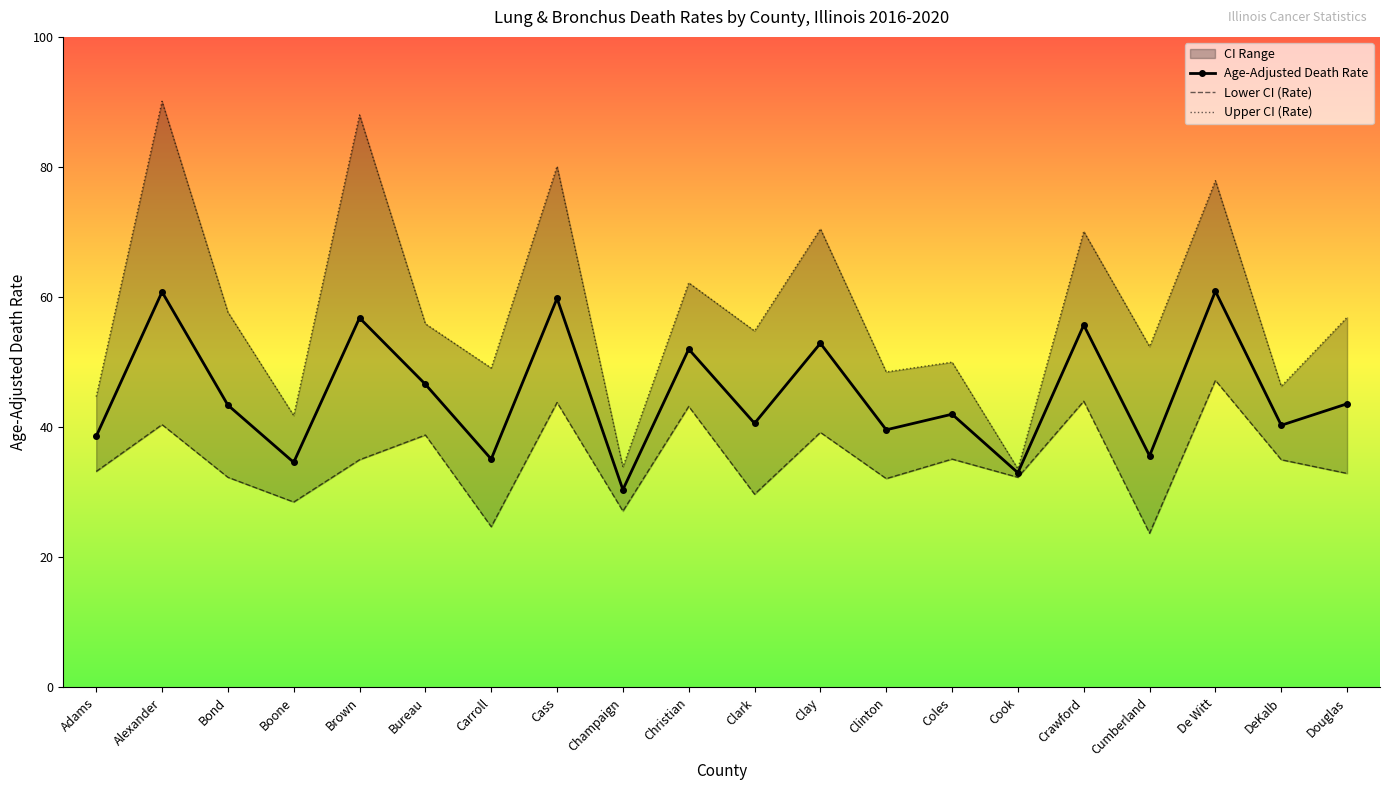

What is the average value of the Upper CI (Rate) series?

58.2